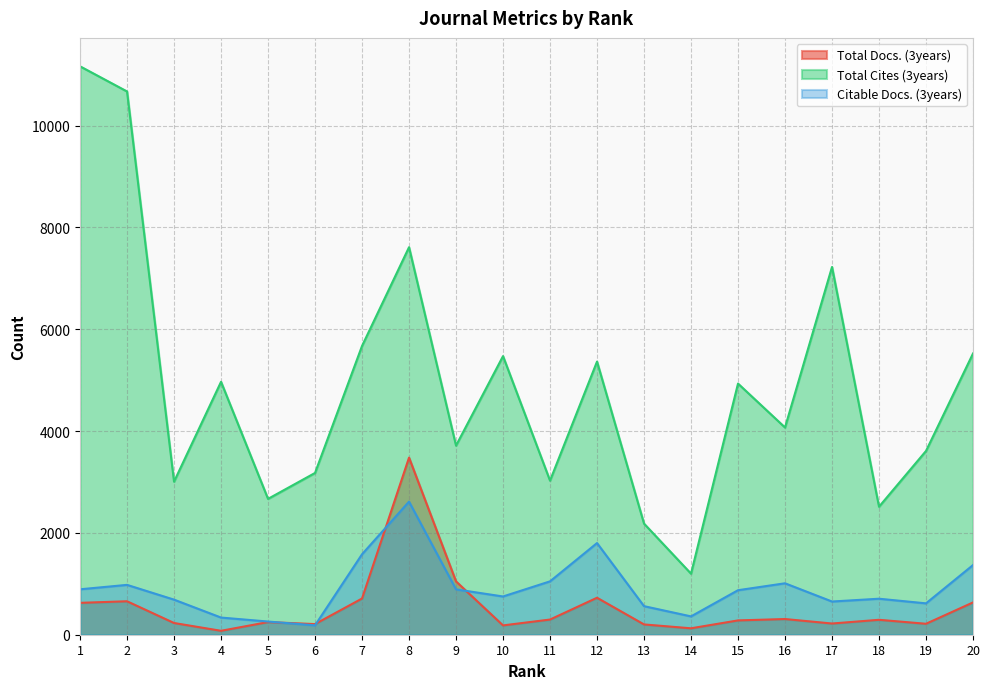

What is the average value of the Citable Docs. (3years) series?

909